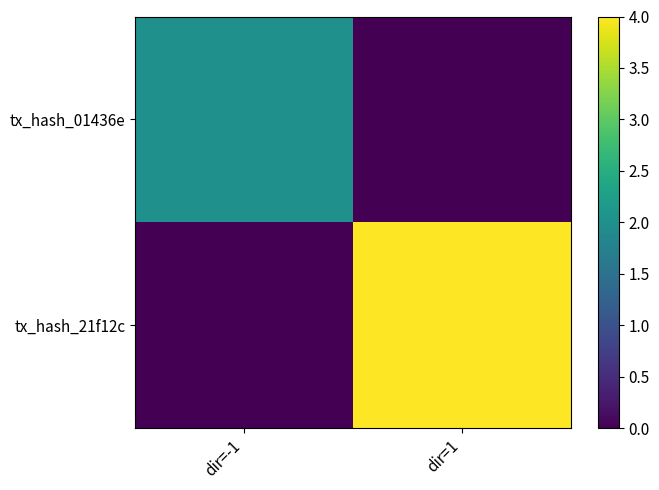

At which category does the chart reach its minimum across all series?

dir=1